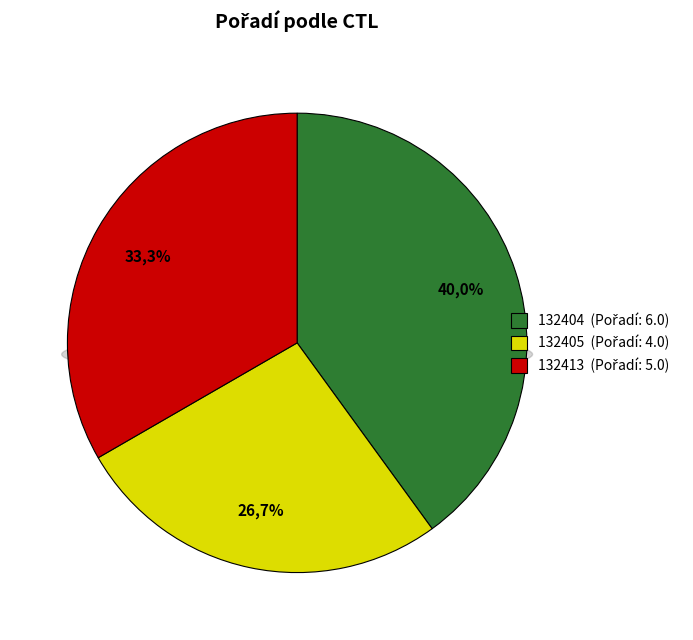

What percentage is the 132404 slice, to the nearest percent?

40%